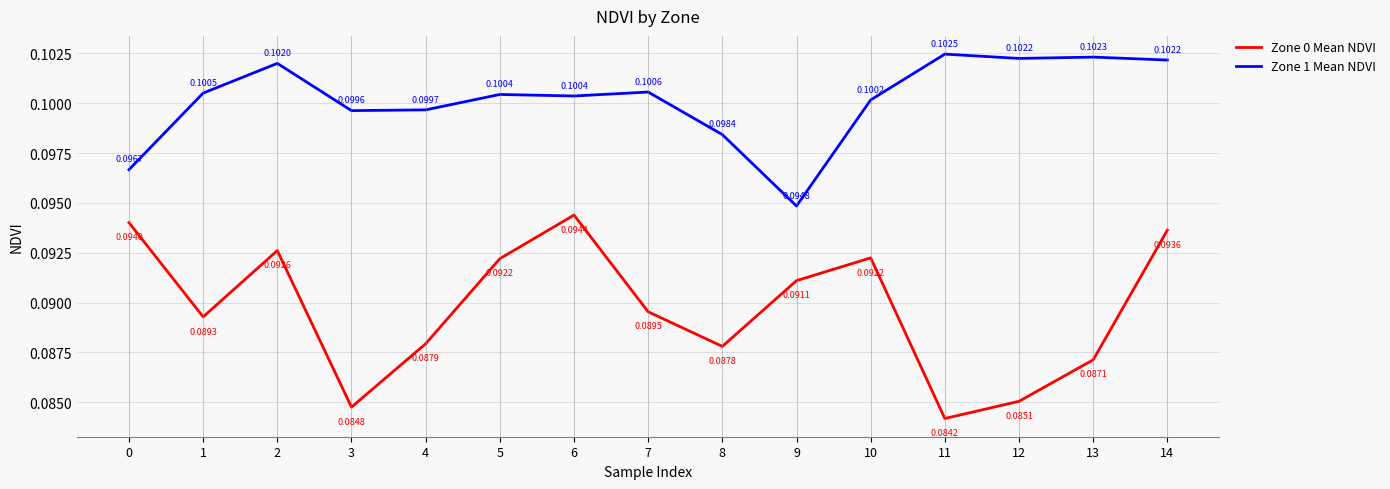

True or false: Zone 0 Mean NDVI and Zone 1 Mean NDVI cross at least once.

False